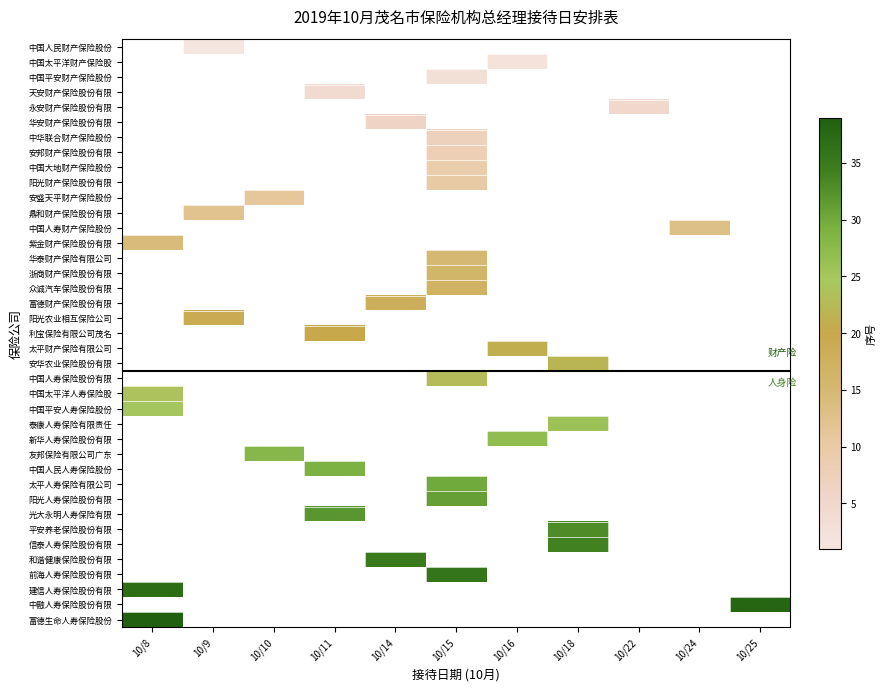

At how many categories does at least one series exceed 21?

8